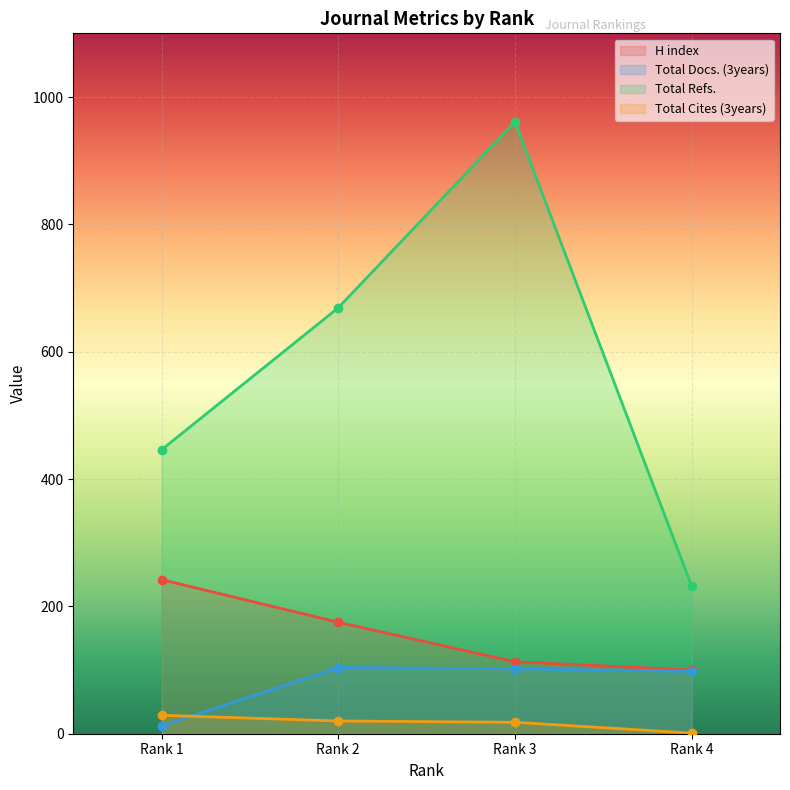

How many lines are shown in the chart?

4